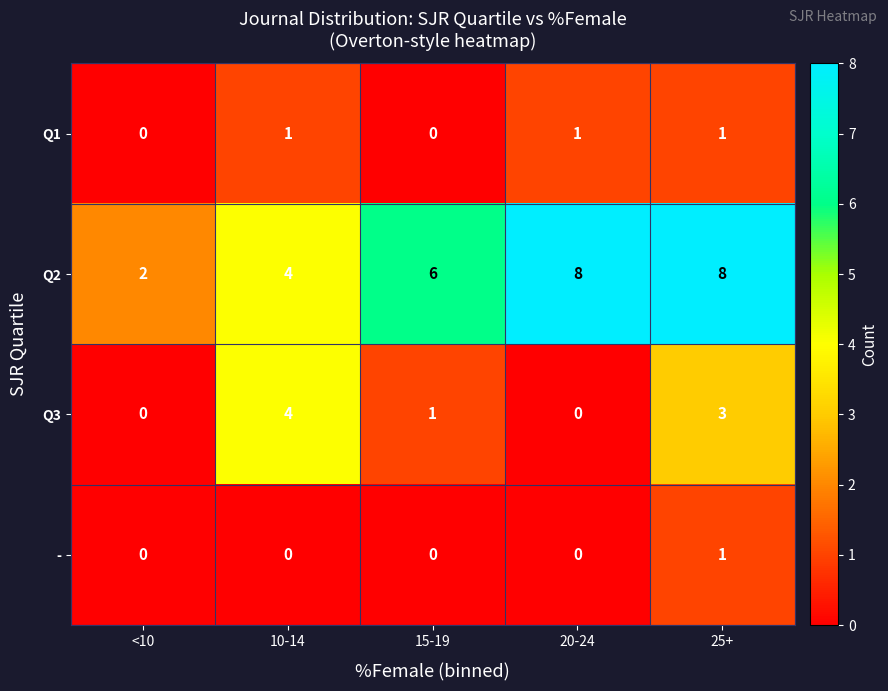

Between <10 and 20-24, which series saw the biggest shift?

Q2